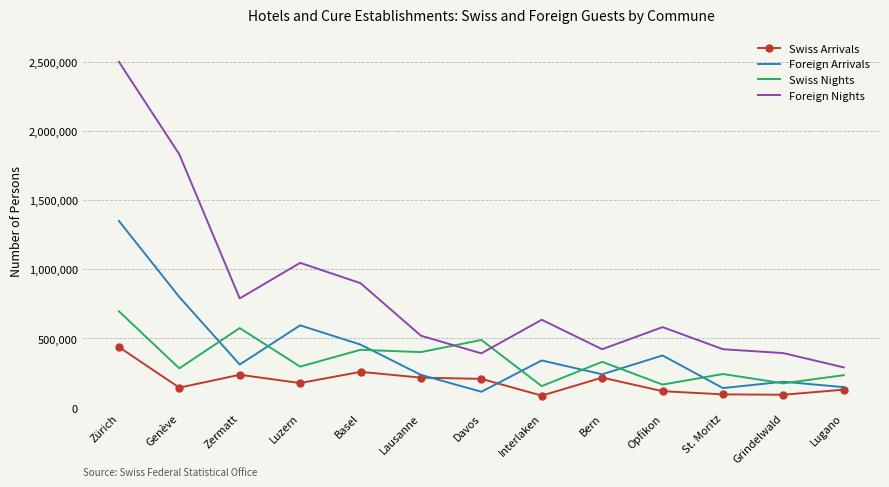

Is it true that Foreign Nights equals 174146 at Davos?

False